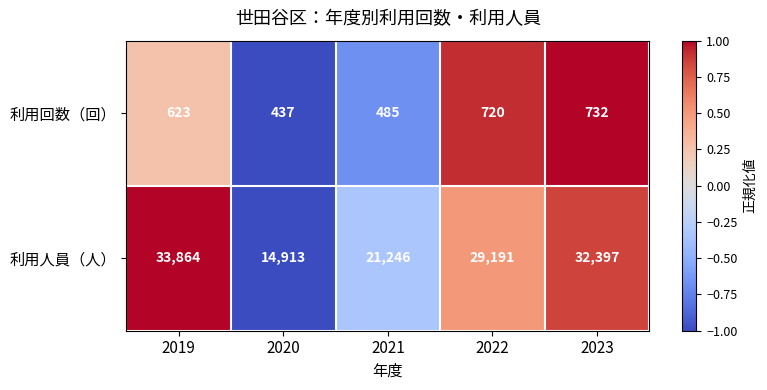

What is the sum of the 利用回数（回） values at 2019 and 2023?

1355